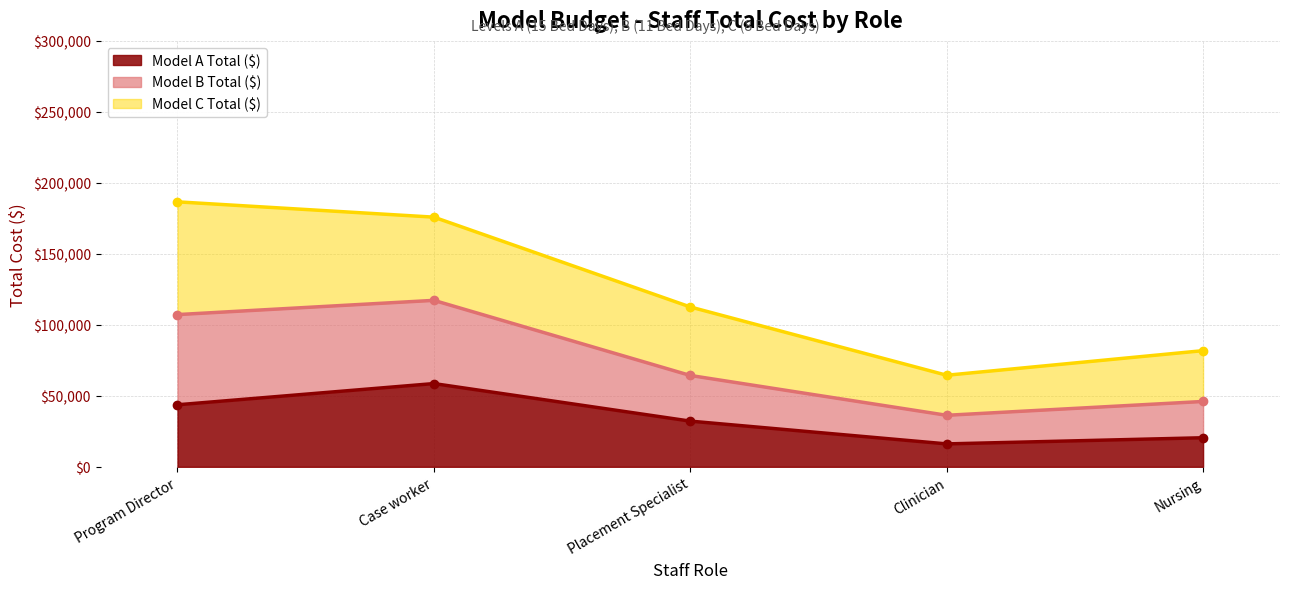

Which category has the highest value in the Model A Total ($) series?

Case worker